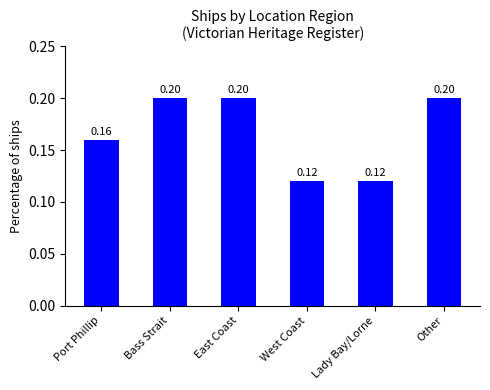

Between East Coast and Lady Bay/Lorne, which is larger?

East Coast